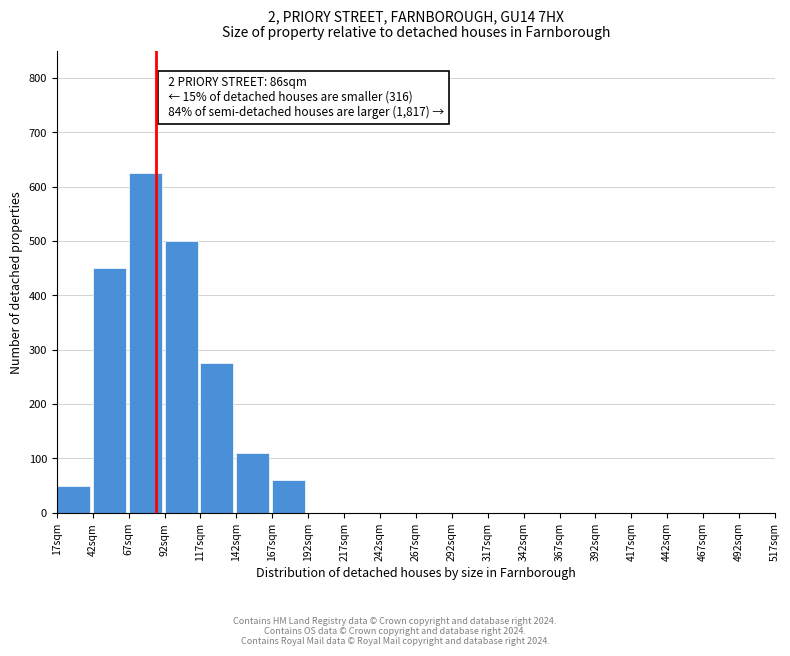

What is the sum of all values?

2070